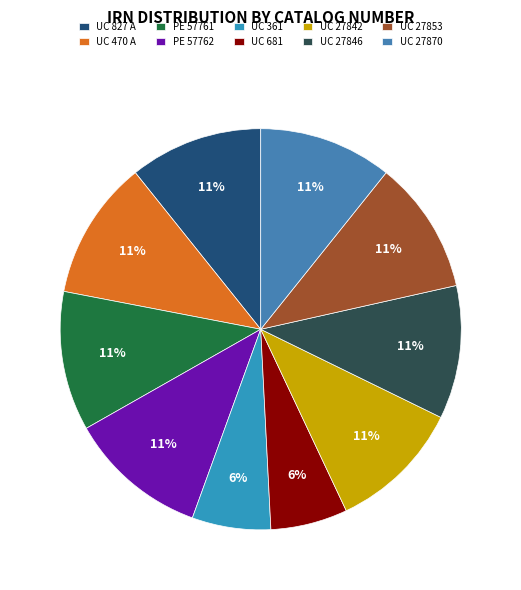

Rank the categories by value from lowest to highest.

UC 681, UC 361, UC 827 A, UC 27870, UC 27846, UC 27842, UC 27853, UC 470 A, PE 57761, PE 57762